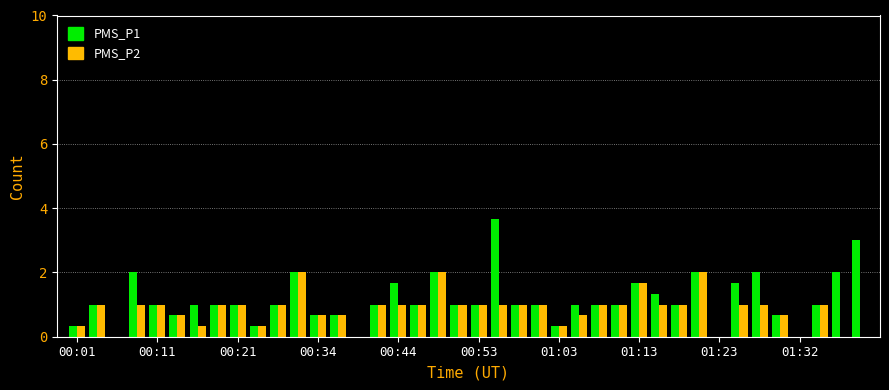

What is the sum of all PMS_P2 values?

33.3